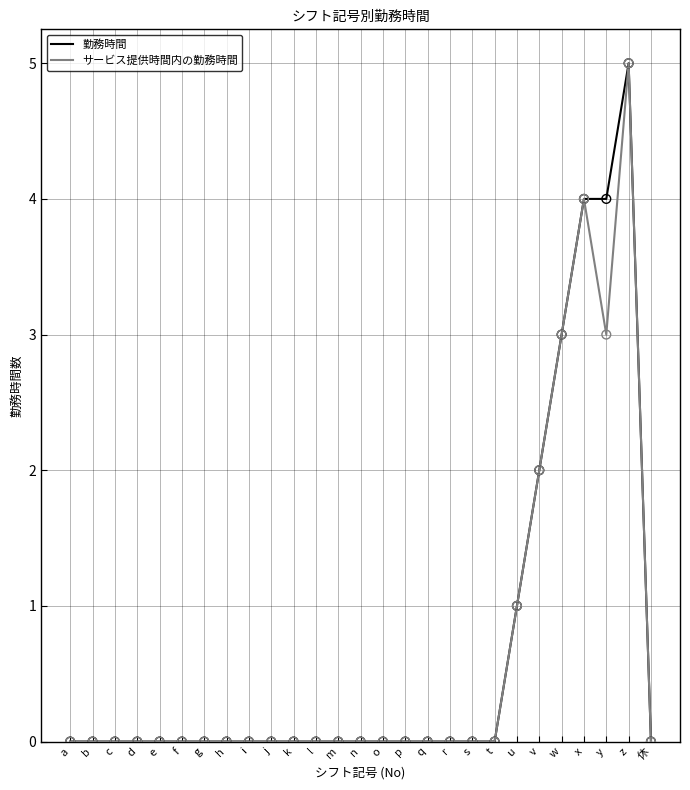

What is the total value across all series at w?

6